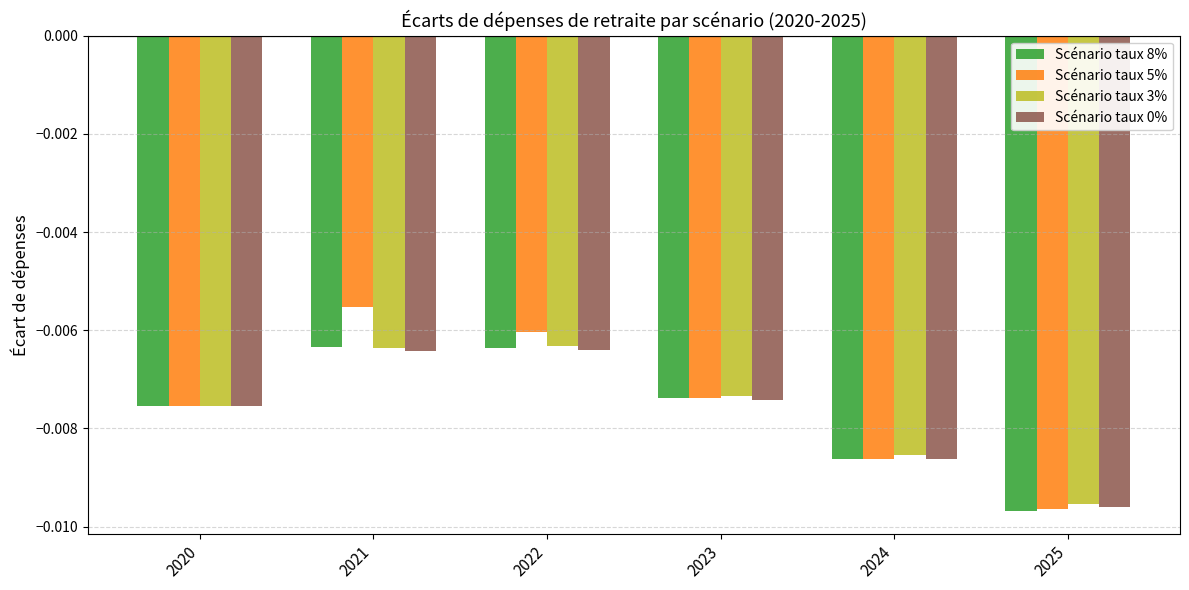

At which category is the sum across all series the highest?

2021